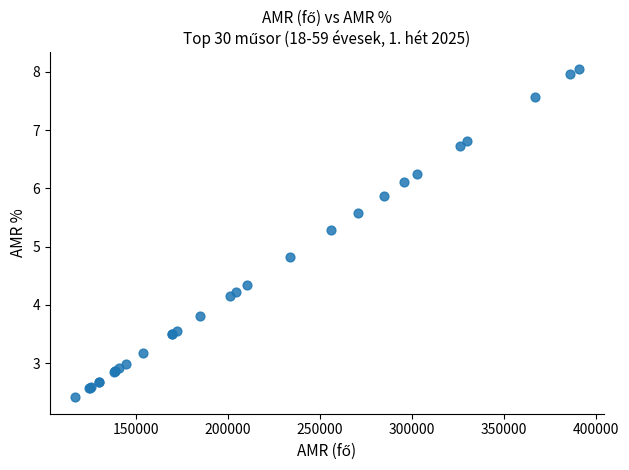

What Y value in the scatter plot is closest to 5?

4.8